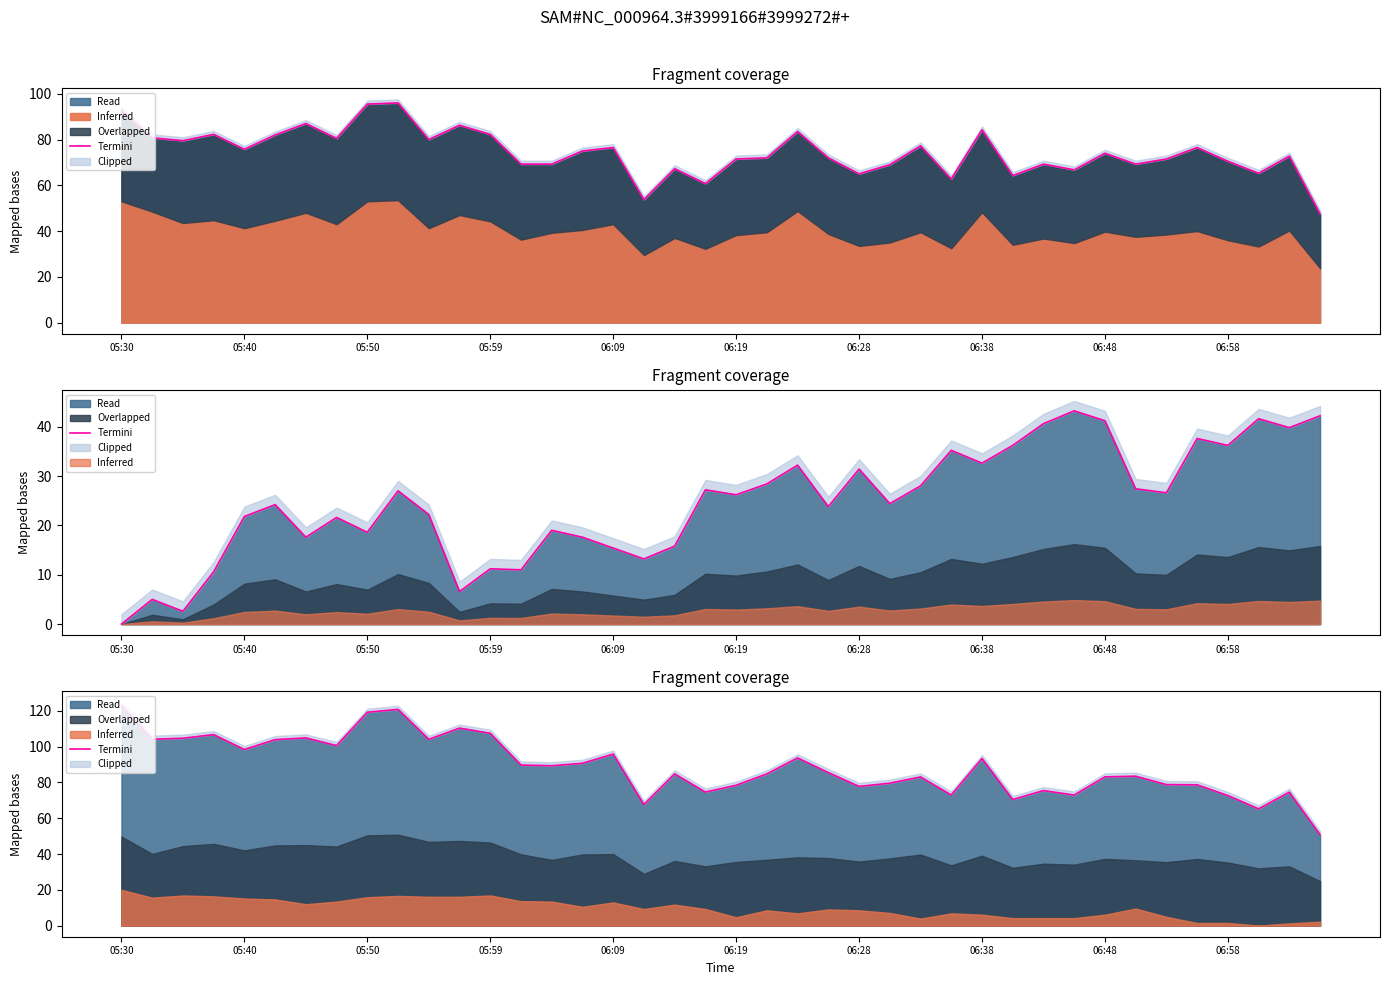

What position from the right is 15?

25